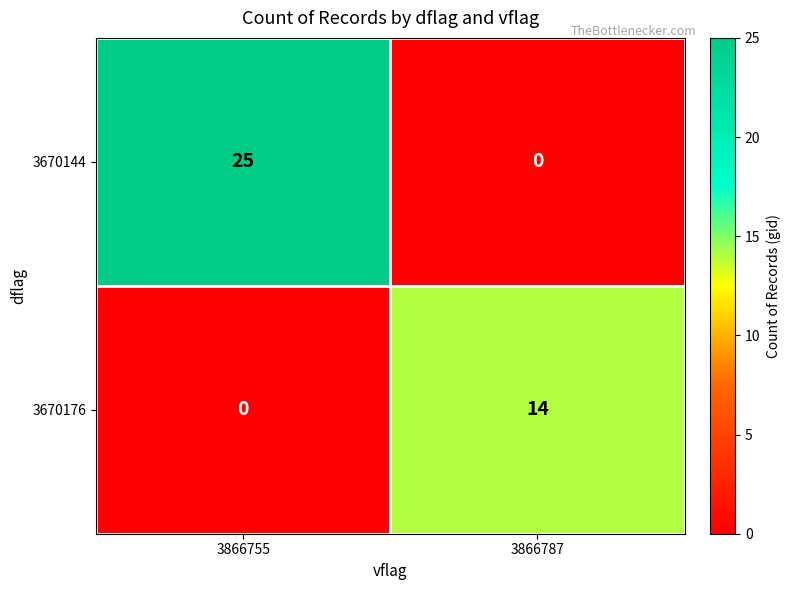

What is the difference between the maximum and minimum values in the 3670144 series?

25